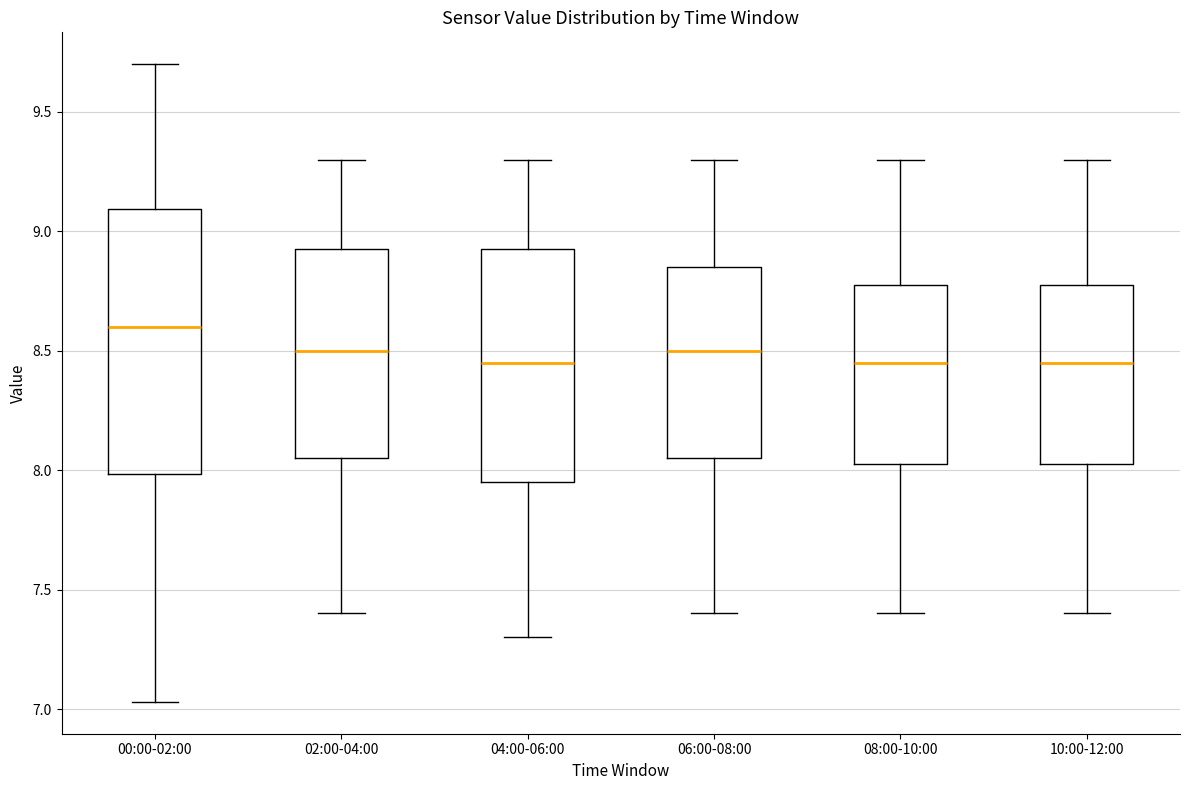

Reading left to right, read every box against the y-axis: the position of its median line, the range the box covers, and the ends of its whiskers. The values are not printed on the chart, so give them approximately, as read against the axis.

00:00-02:00: median 8.60, box 8.00 to 9.10, whiskers 7.05 to 9.70
02:00-04:00: median 8.50, box 8.05 to 8.95, whiskers 7.40 to 9.30
04:00-06:00: median 8.45, box 7.95 to 8.95, whiskers 7.30 to 9.30
06:00-08:00: median 8.50, box 8.05 to 8.85, whiskers 7.40 to 9.30
08:00-10:00: median 8.45, box 8.05 to 8.80, whiskers 7.40 to 9.30
10:00-12:00: median 8.45, box 8.05 to 8.80, whiskers 7.40 to 9.30